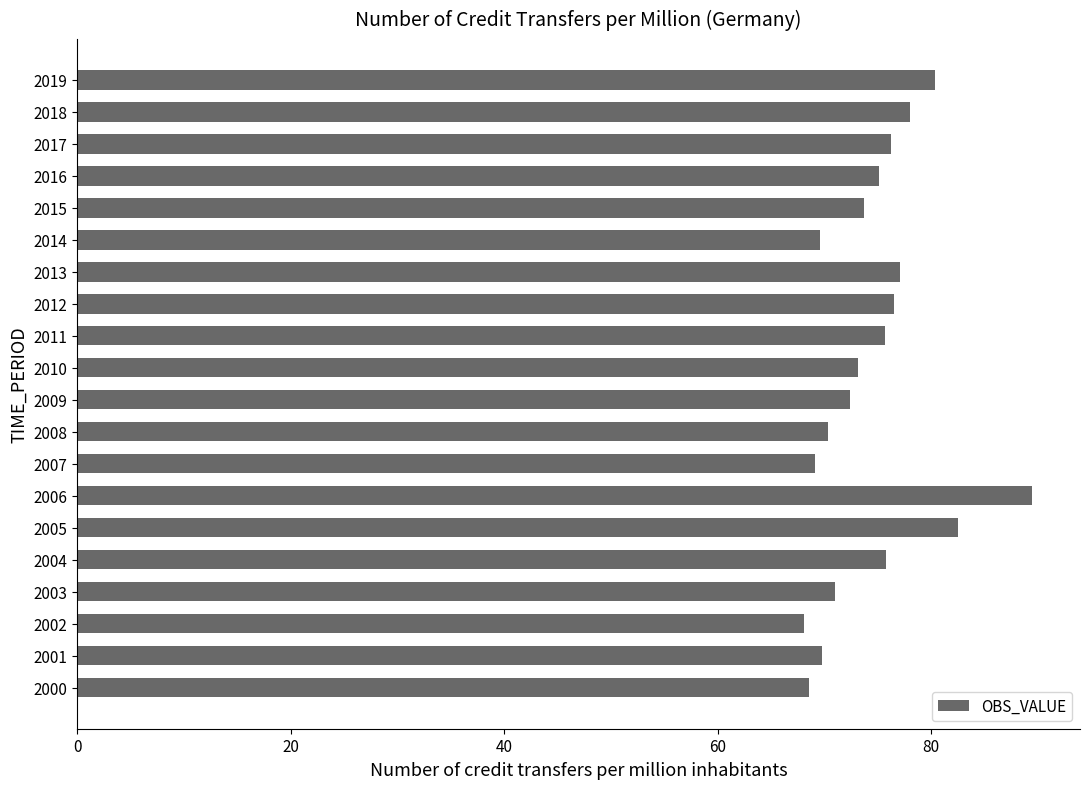

What is the difference between the second highest and minimum values?

14.5